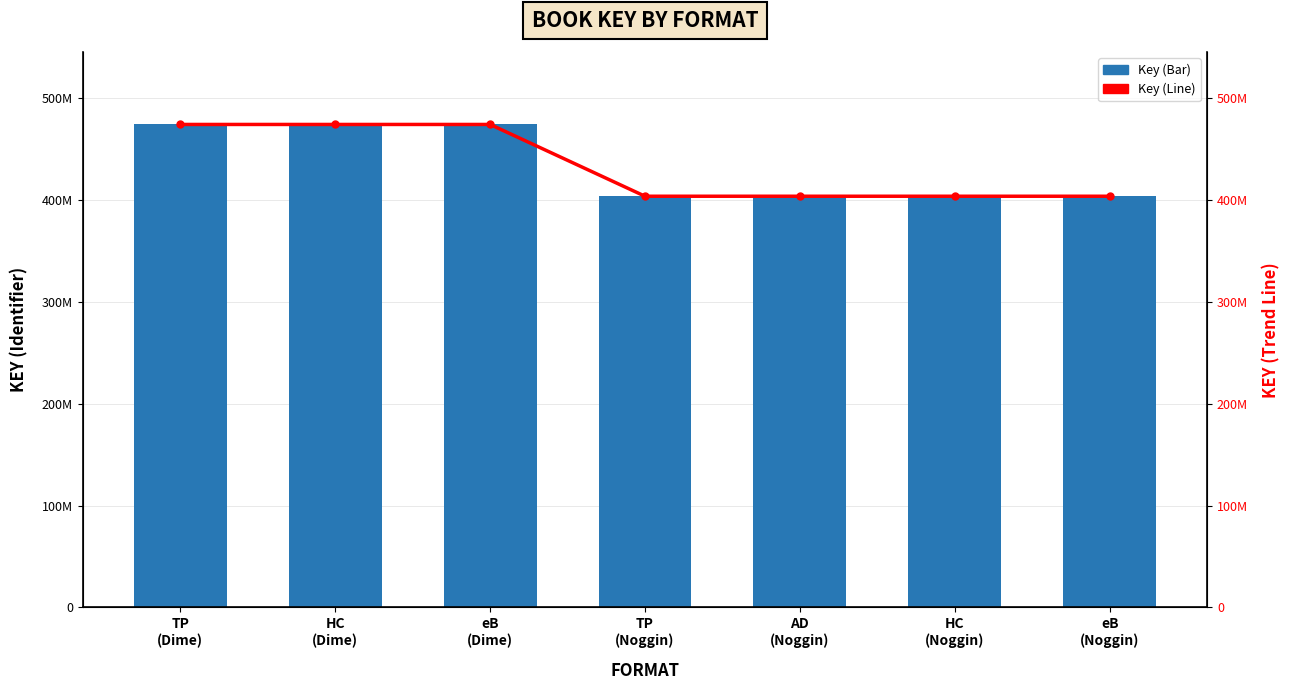

What is the approximate value of Key trend at eB
(Noggin), to the nearest 100?

403385100